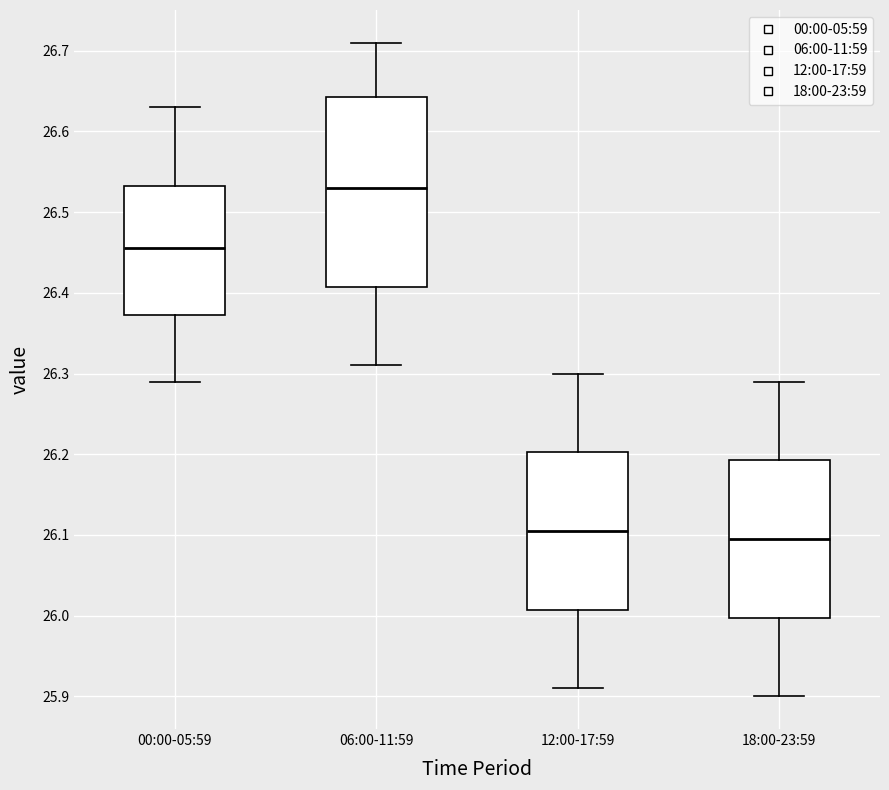

Comparing the boxes themselves (not the whiskers), which one is the tallest?

06:00-11:59